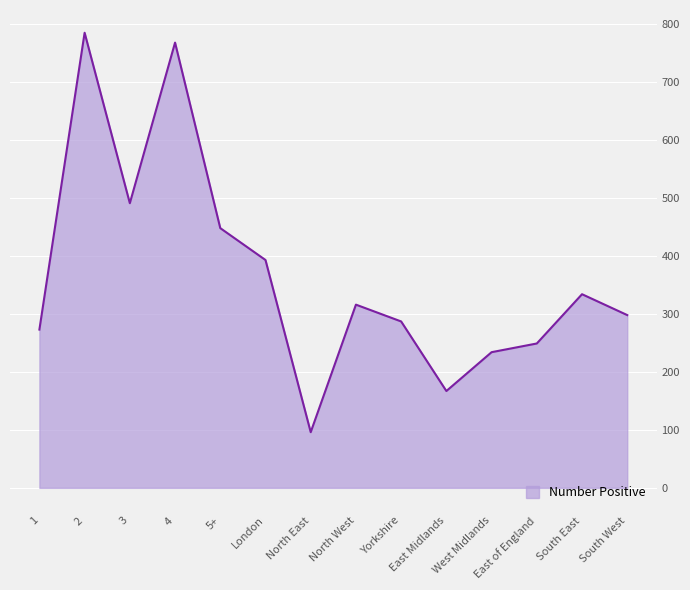

Does the chart have visible grid lines?

Yes